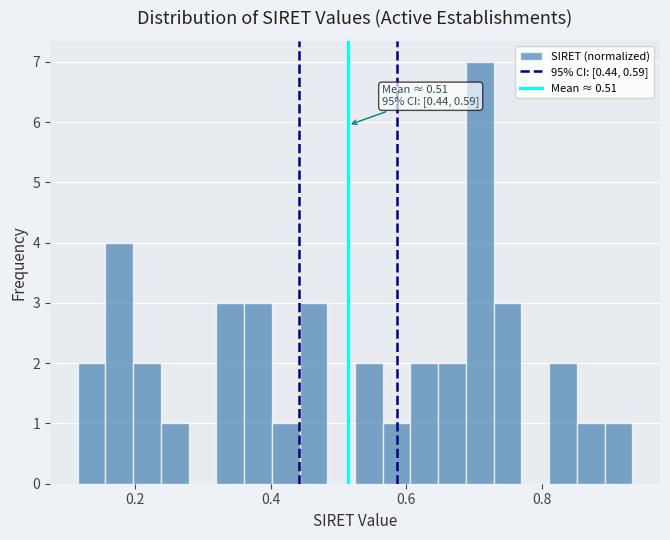

Around what value on the x-axis is the tallest bar? Give the approximate position of its centre, as read against the axis.

0.70